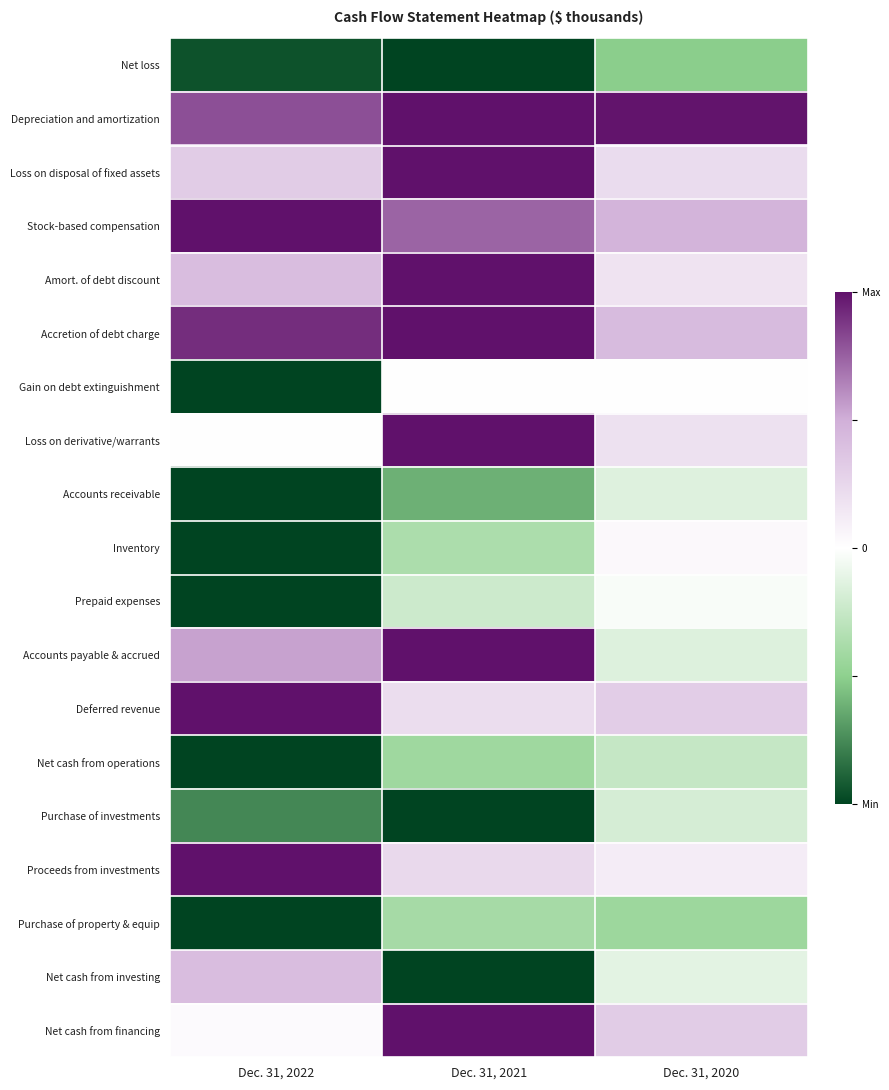

Reading left to right, extract all data points from this chart.

Net loss: Dec. 31, 2022=-1.0	Dec. 31, 2021=-1.0	Dec. 31, 2020=-0.5
Depreciation and amortization: Dec. 31, 2022=0.8	Dec. 31, 2021=1.0	Dec. 31, 2020=1.0
Loss on disposal of fixed assets: Dec. 31, 2022=0.3	Dec. 31, 2021=1.0	Dec. 31, 2020=0.2
Stock-based compensation: Dec. 31, 2022=1.0	Dec. 31, 2021=0.7	Dec. 31, 2020=0.5
Amort. of debt discount: Dec. 31, 2022=0.4	Dec. 31, 2021=1.0	Dec. 31, 2020=0.2
Accretion of debt charge: Dec. 31, 2022=0.9	Dec. 31, 2021=1.0	Dec. 31, 2020=0.4
Gain on debt extinguishment: Dec. 31, 2022=-1.0	Dec. 31, 2021=0.0	Dec. 31, 2020=0.0
Loss on derivative/warrants: Dec. 31, 2022=0.0	Dec. 31, 2021=1.0	Dec. 31, 2020=0.2
Accounts receivable: Dec. 31, 2022=-1.0	Dec. 31, 2021=-0.6	Dec. 31, 2020=-0.1
Inventory: Dec. 31, 2022=-1.0	Dec. 31, 2021=-0.4	Dec. 31, 2020=0.0
Prepaid expenses: Dec. 31, 2022=-1.0	Dec. 31, 2021=-0.2	Dec. 31, 2020=-0.0
Accounts payable & accrued: Dec. 31, 2022=0.5	Dec. 31, 2021=1.0	Dec. 31, 2020=-0.1
Deferred revenue: Dec. 31, 2022=1.0	Dec. 31, 2021=0.2	Dec. 31, 2020=0.3
Net cash from operations: Dec. 31, 2022=-1.0	Dec. 31, 2021=-0.4	Dec. 31, 2020=-0.3
Purchase of investments: Dec. 31, 2022=-0.8	Dec. 31, 2021=-1.0	Dec. 31, 2020=-0.2
Proceeds from investments: Dec. 31, 2022=1.0	Dec. 31, 2021=0.2	Dec. 31, 2020=0.1
Purchase of property & equip: Dec. 31, 2022=-1.0	Dec. 31, 2021=-0.4	Dec. 31, 2020=-0.4
Net cash from investing: Dec. 31, 2022=0.4	Dec. 31, 2021=-1.0	Dec. 31, 2020=-0.1
Net cash from financing: Dec. 31, 2022=0.0	Dec. 31, 2021=1.0	Dec. 31, 2020=0.3